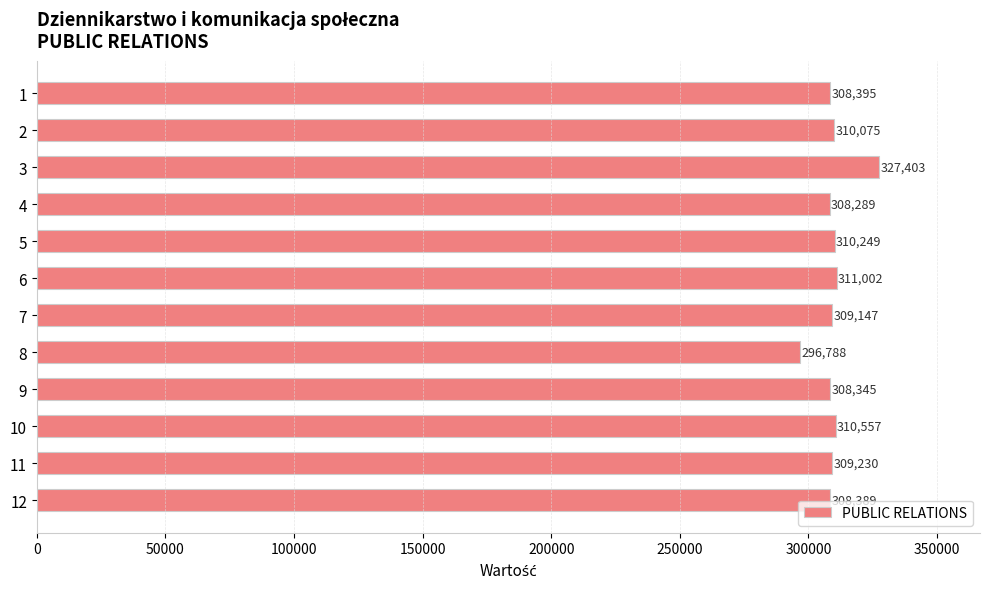

Reading bottom to top, transcribe all the data shown in this chart.

12=308389	11=309230	10=310557	9=308345	8=296788	7=309147	6=311002	5=310249	4=308289	3=327403	2=310075	1=308395